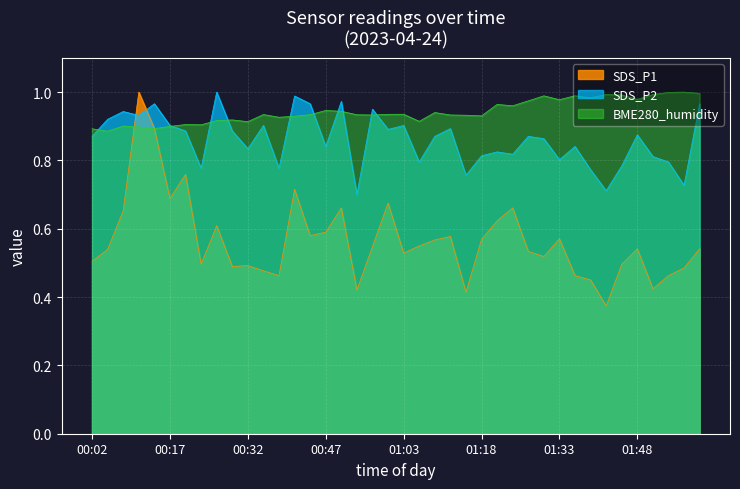

What is the label of the 37th point from the right?

00:11